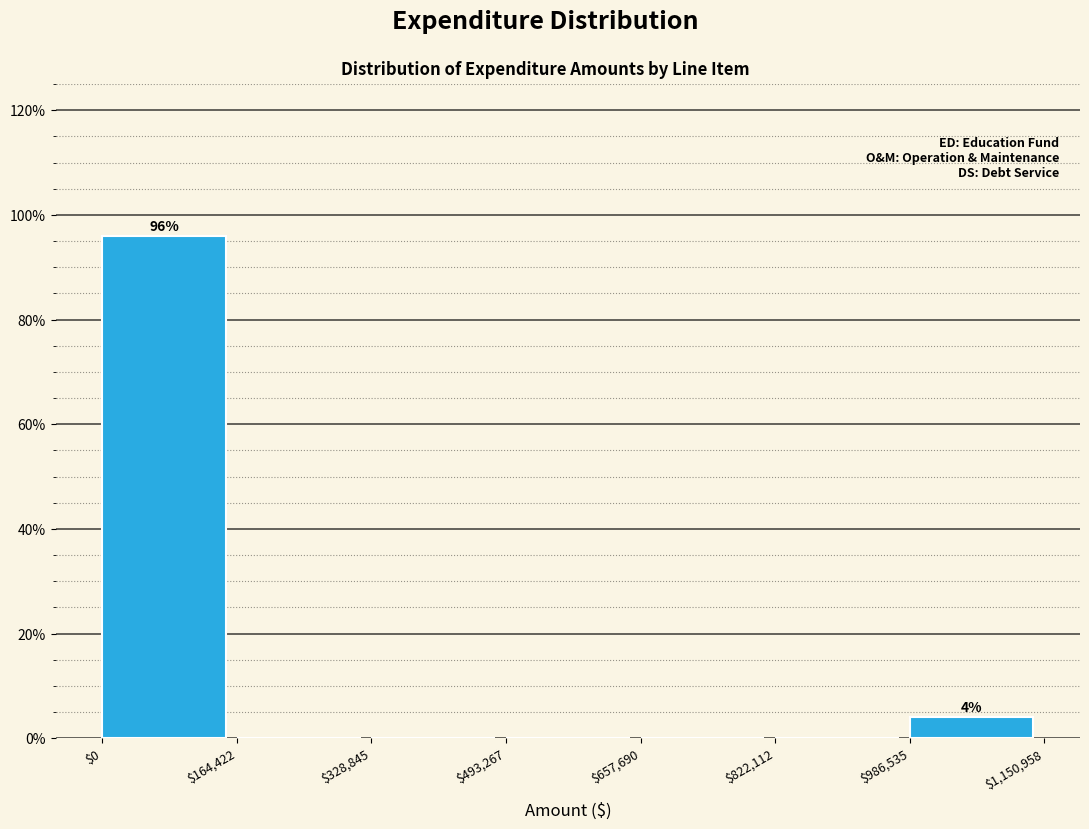

Over which range of the x-axis is the bar tallest?

$0 to $164,422